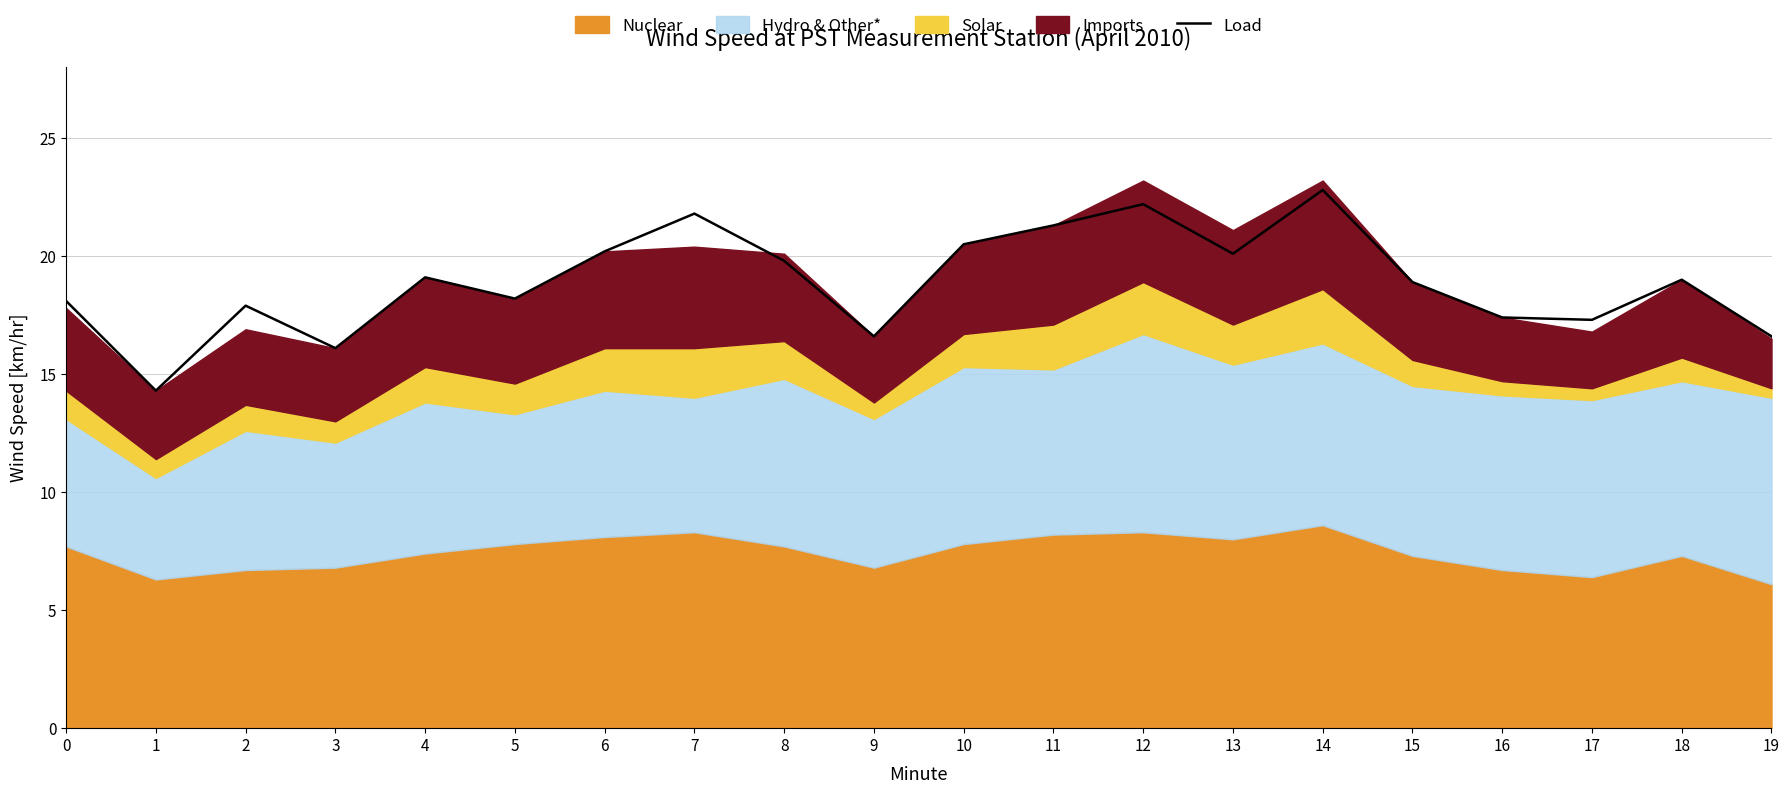

How many points are higher than both their immediate neighbors (excluding endpoints)?

6